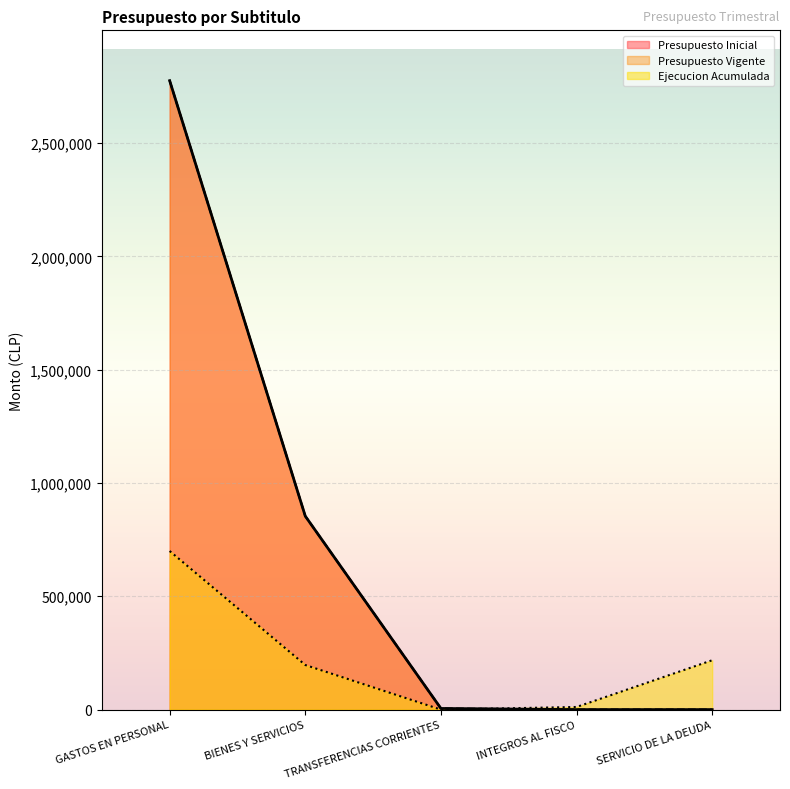

What is the difference between the second highest and minimum values in the Presupuesto Vigente series?

853591